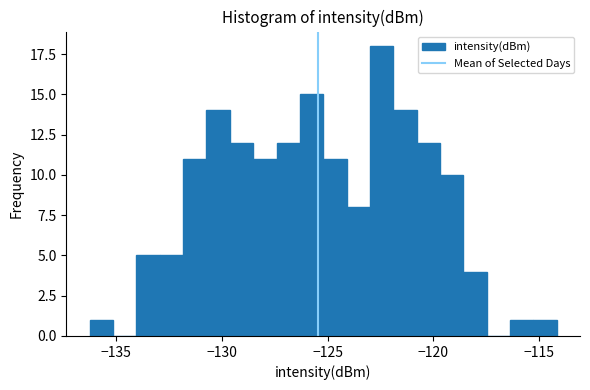

Read against the x-axis, roughly where is the centre of the tallest bar?

-122.5